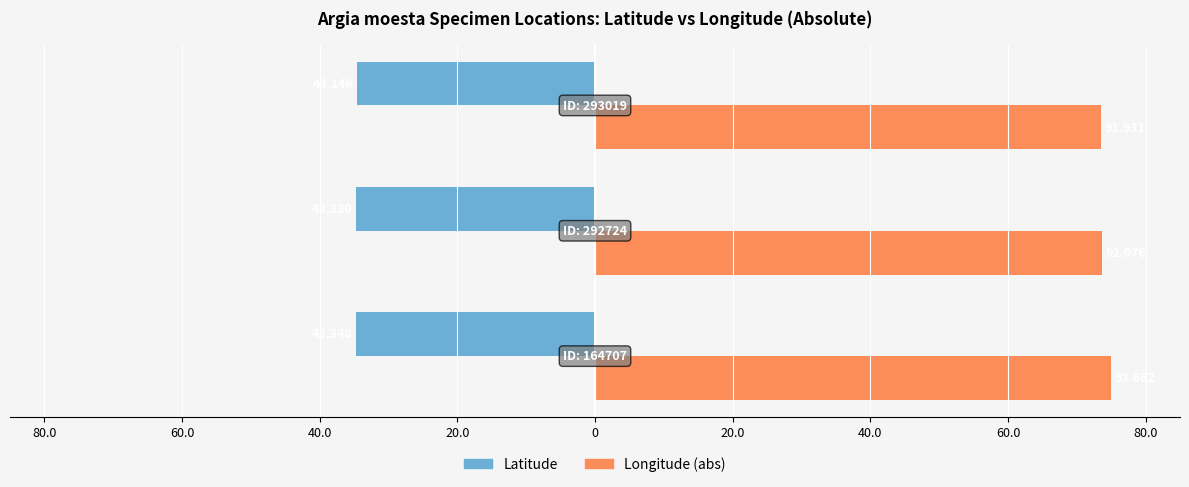

What are all the series names shown in the legend?

Latitude, Longitude (abs)